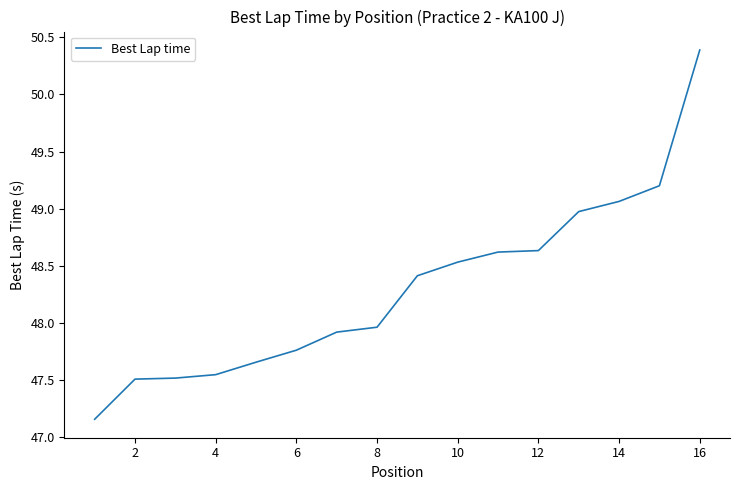

What is the difference between the maximum and minimum values?

3.2